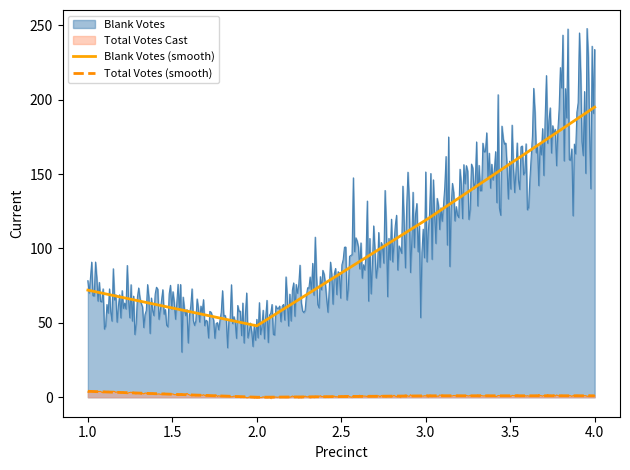

What is the average value of the Total Votes Cast series?

1.2